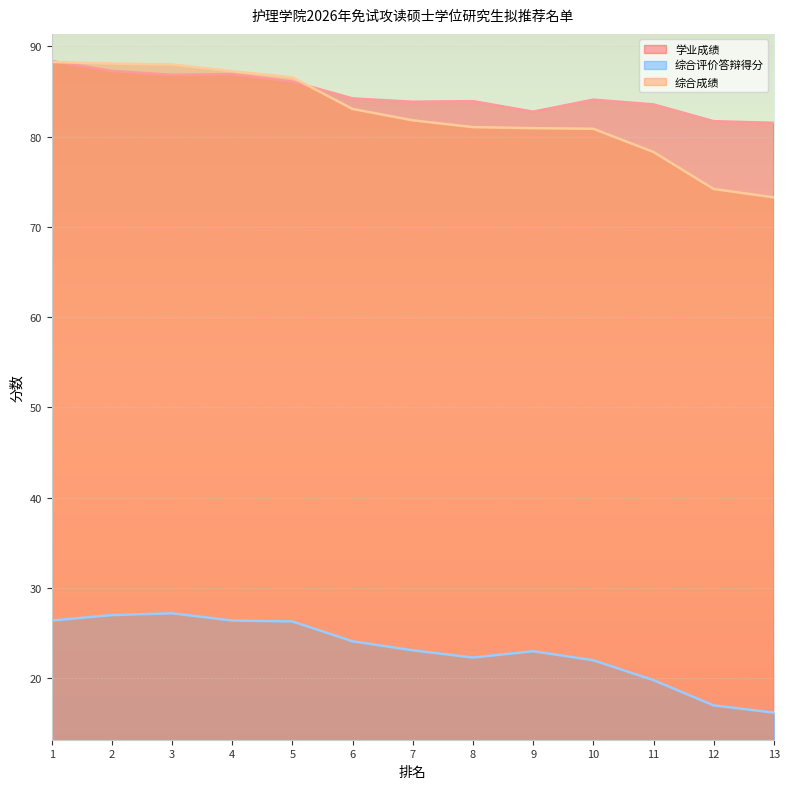

At which label is 综合成绩 closest to 80?

10